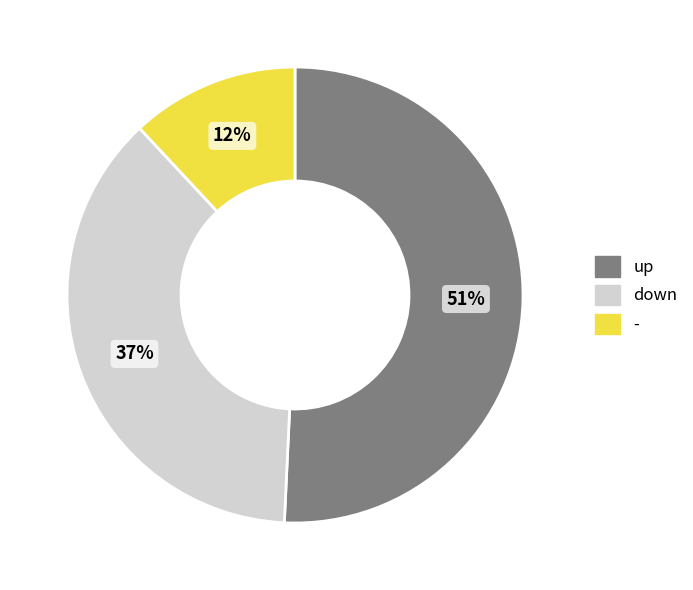

To the nearest percent, what percentage of the pie is down?

37%